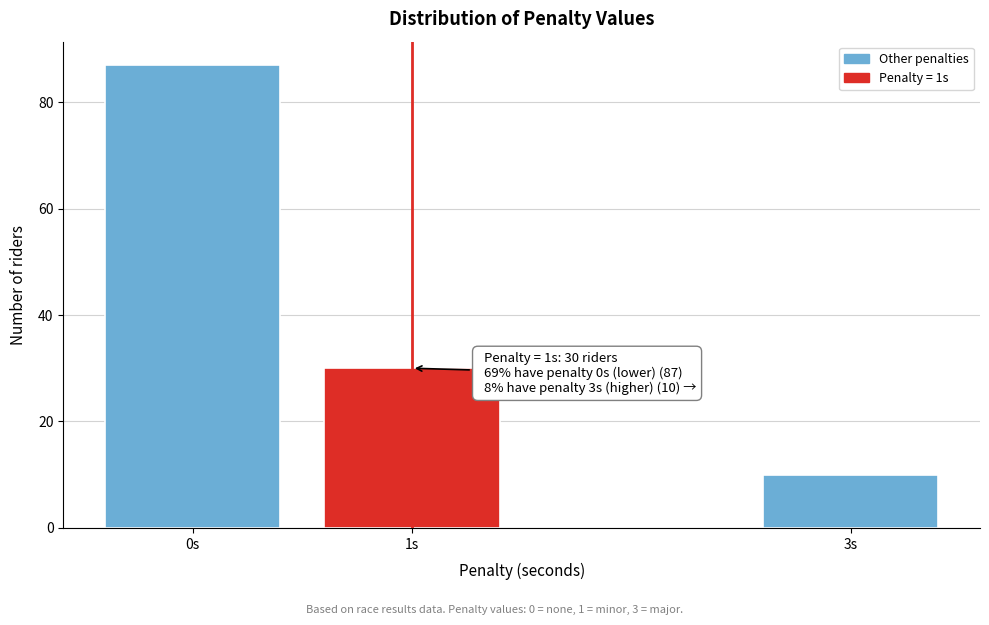

Reading left to right, extract all data points from this chart.

87	30	10